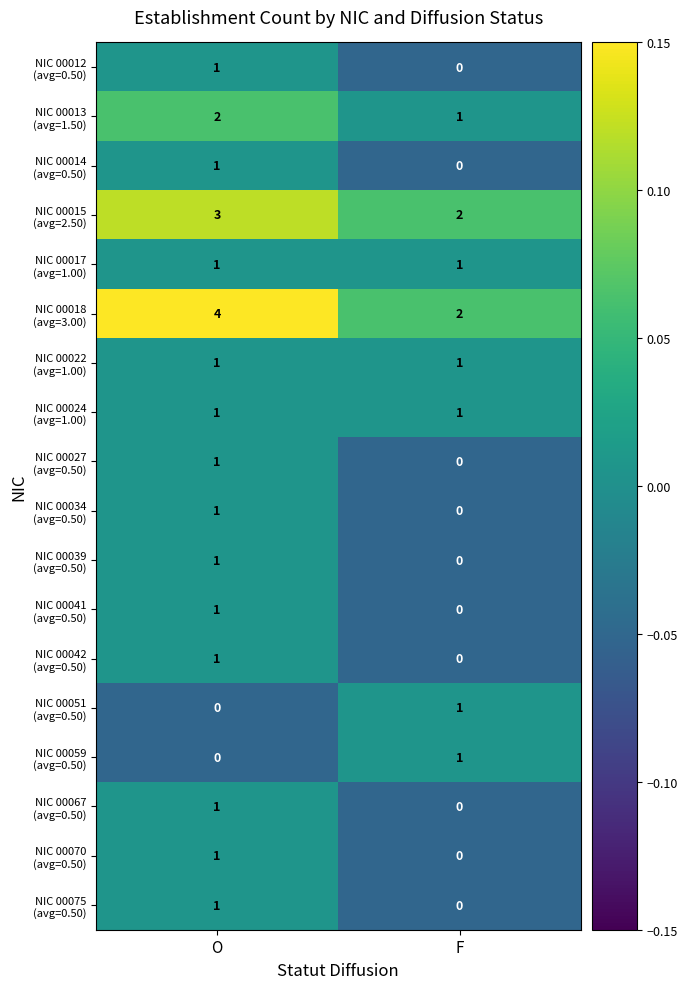

How many data points does each series have?

2